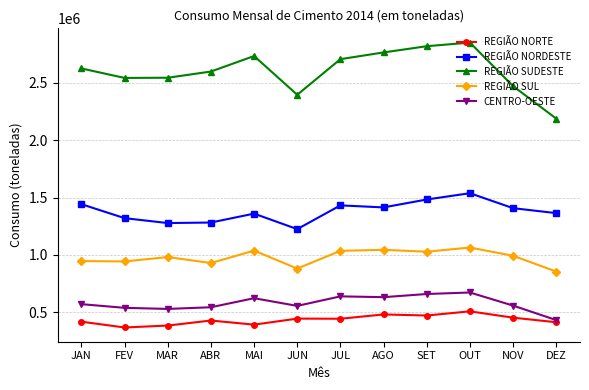

At how many categories does at least one series exceed 423284?

12